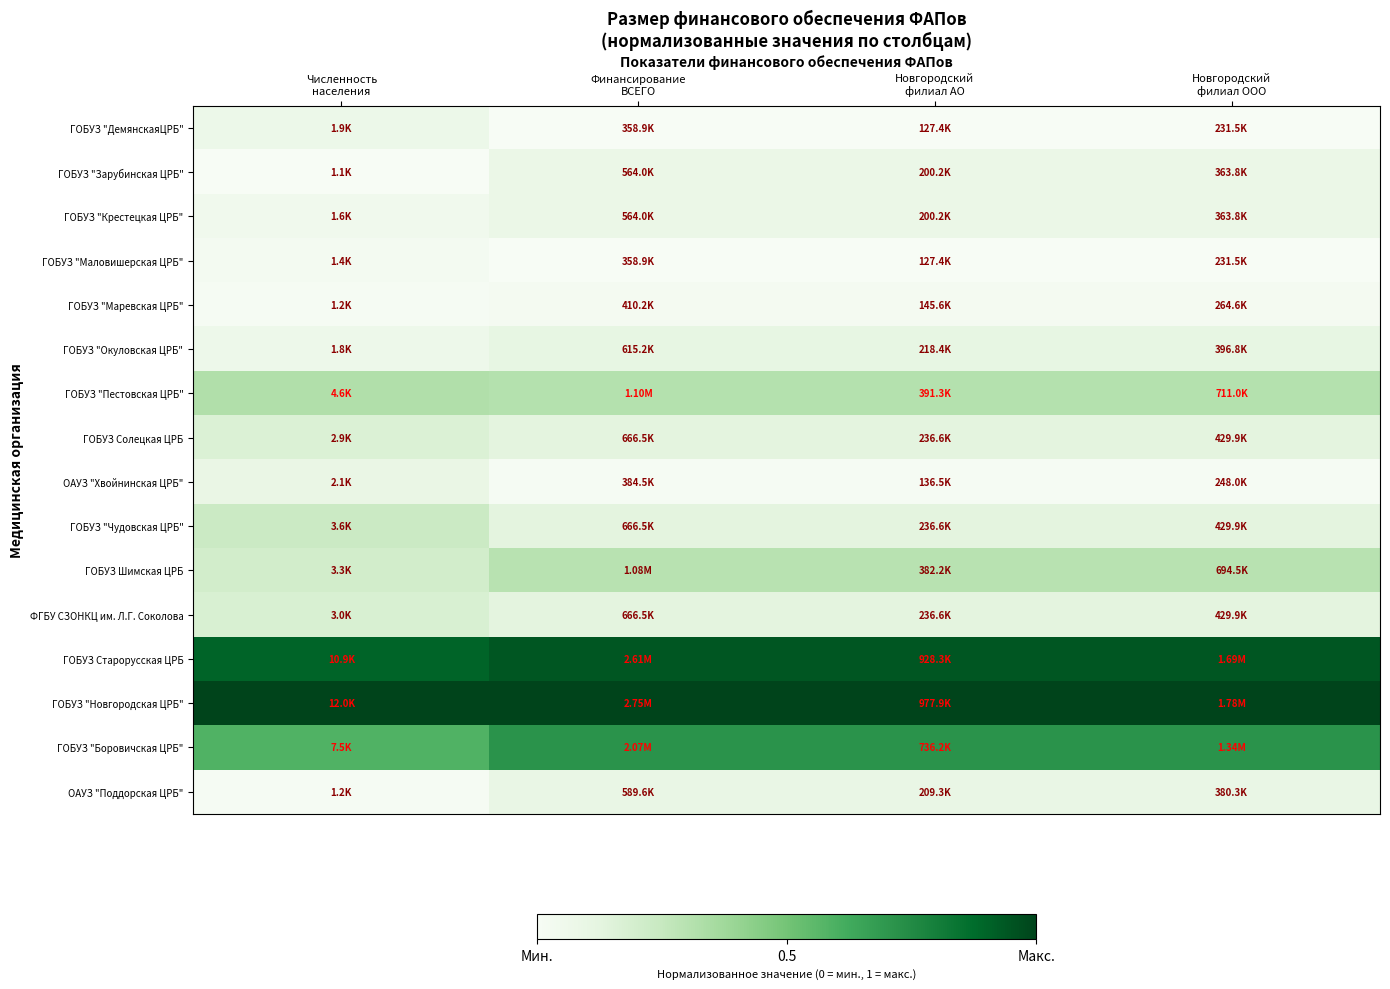

Reading left to right, extract all data points from this chart.

ГОБУЗ "ДемянскаяЦРБ": Численность
населения=0.1	Финансирование
ВСЕГО=0.0	Новгородский
филиал АО=0.0	Новгородский
филиал ООО=0.0
ГОБУЗ "Зарубинская ЦРБ": Численность
населения=0.0	Финансирование
ВСЕГО=0.1	Новгородский
филиал АО=0.1	Новгородский
филиал ООО=0.1
ГОБУЗ "Крестецкая ЦРБ": Численность
населения=0.0	Финансирование
ВСЕГО=0.1	Новгородский
филиал АО=0.1	Новгородский
филиал ООО=0.1
ГОБУЗ "Маловишерская ЦРБ": Численность
населения=0.0	Финансирование
ВСЕГО=0.0	Новгородский
филиал АО=0.0	Новгородский
филиал ООО=0.0
ГОБУЗ "Маревская ЦРБ": Численность
населения=0.0	Финансирование
ВСЕГО=0.0	Новгородский
филиал АО=0.0	Новгородский
филиал ООО=0.0
ГОБУЗ "Окуловская ЦРБ": Численность
населения=0.1	Финансирование
ВСЕГО=0.1	Новгородский
филиал АО=0.1	Новгородский
филиал ООО=0.1
ГОБУЗ "Пестовская ЦРБ": Численность
населения=0.3	Финансирование
ВСЕГО=0.3	Новгородский
филиал АО=0.3	Новгородский
филиал ООО=0.3
ГОБУЗ Солецкая ЦРБ: Численность
населения=0.2	Финансирование
ВСЕГО=0.1	Новгородский
филиал АО=0.1	Новгородский
филиал ООО=0.1
ОАУЗ "Хвойнинская ЦРБ": Численность
населения=0.1	Финансирование
ВСЕГО=0.0	Новгородский
филиал АО=0.0	Новгородский
филиал ООО=0.0
ГОБУЗ "Чудовская ЦРБ": Численность
населения=0.2	Финансирование
ВСЕГО=0.1	Новгородский
филиал АО=0.1	Новгородский
филиал ООО=0.1
ГОБУЗ Шимская ЦРБ: Численность
населения=0.2	Финансирование
ВСЕГО=0.3	Новгородский
филиал АО=0.3	Новгородский
филиал ООО=0.3
ФГБУ СЗОНКЦ им. Л.Г. Соколова: Численность
населения=0.2	Финансирование
ВСЕГО=0.1	Новгородский
филиал АО=0.1	Новгородский
филиал ООО=0.1
ГОБУЗ Старорусская ЦРБ: Численность
населения=0.9	Финансирование
ВСЕГО=0.9	Новгородский
филиал АО=0.9	Новгородский
филиал ООО=0.9
ГОБУЗ "Новгородская ЦРБ": Численность
населения=1.0	Финансирование
ВСЕГО=1.0	Новгородский
филиал АО=1.0	Новгородский
филиал ООО=1.0
ГОБУЗ "Боровичская ЦРБ": Численность
населения=0.6	Финансирование
ВСЕГО=0.7	Новгородский
филиал АО=0.7	Новгородский
филиал ООО=0.7
ОАУЗ "Поддорская ЦРБ": Численность
населения=0.0	Финансирование
ВСЕГО=0.1	Новгородский
филиал АО=0.1	Новгородский
филиал ООО=0.1